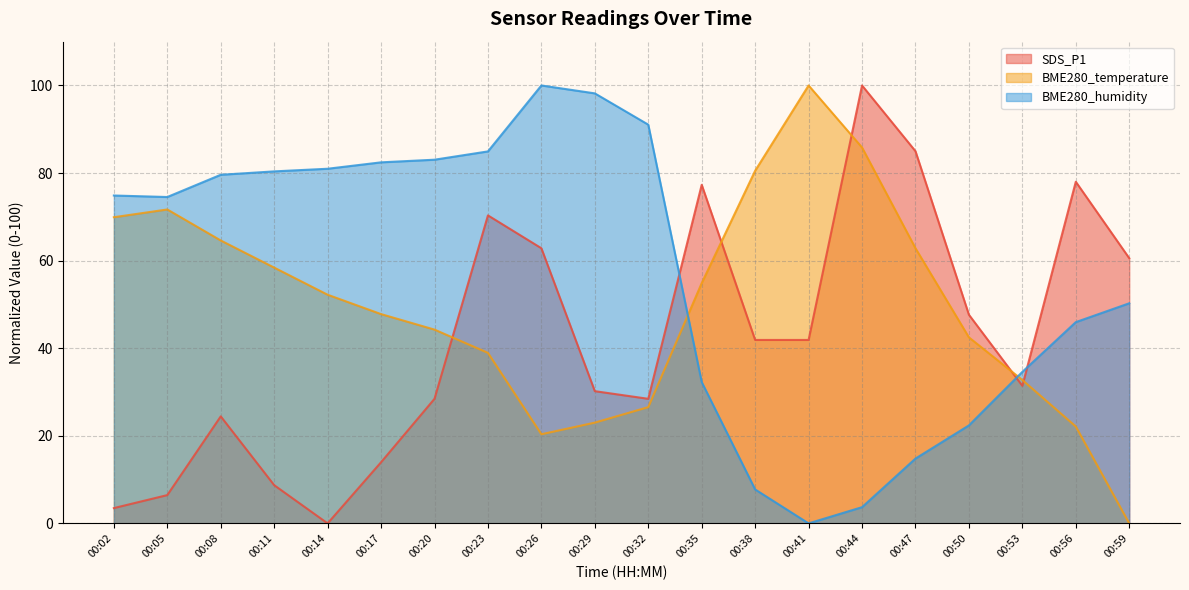

The BME280_humidity series shows 79.6 at 00:08. True or false?

True